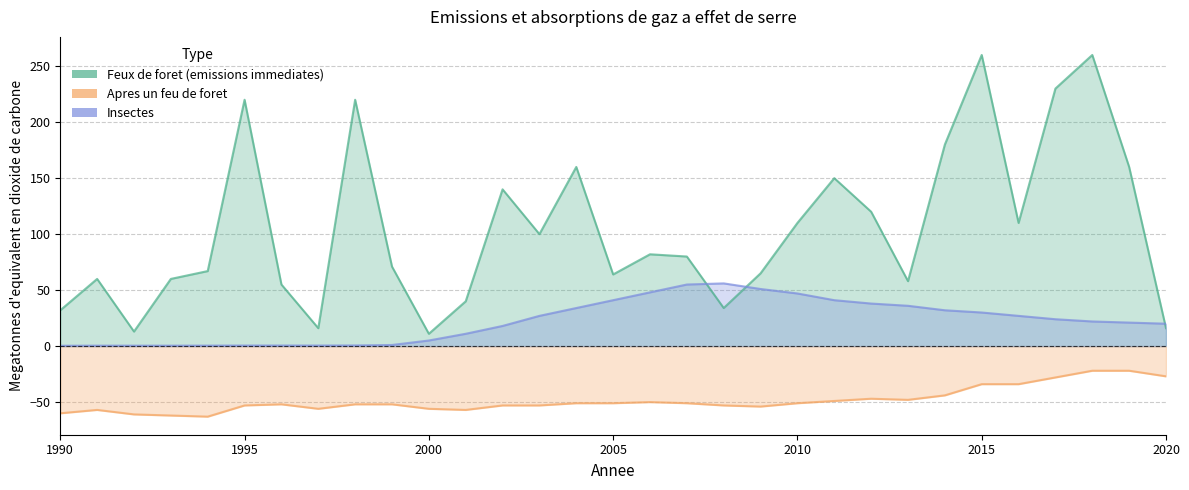

Reading right to left, list all the values displayed in this chart.

Feux de foret (emissions immediates): 2020=16.0	2019=160.0	2018=260.0	2017=230.0	2016=110.0	2015=260.0	2014=180.0	2013=58.0	2012=120.0	2011=150.0	2010=110.0	2009=65.0	2008=34.0	2007=80.0	2006=82.0	2005=64.0	2004=160.0	2003=100.0	2002=140.0	2001=40.0	2000=11.0	1999=71.0	1998=220.0	1997=16.0	1996=55.0	1995=220.0	1994=67.0	1993=60.0	1992=13.0	1991=60.0	1990=32.0
Apres un feu de foret: 2020=-27.0	2019=-22.0	2018=-22.0	2017=-28.0	2016=-34.0	2015=-34.0	2014=-44.0	2013=-48.0	2012=-47.0	2011=-49.0	2010=-51.0	2009=-54.0	2008=-53.0	2007=-51.0	2006=-50.0	2005=-51.0	2004=-51.0	2003=-53.0	2002=-53.0	2001=-57.0	2000=-56.0	1999=-52.0	1998=-52.0	1997=-56.0	1996=-52.0	1995=-53.0	1994=-63.0	1993=-62.0	1992=-61.0	1991=-57.0	1990=-60.0
Insectes: 2020=20.0	2019=21.0	2018=22.0	2017=24.0	2016=27.0	2015=30.0	2014=32.0	2013=36.0	2012=38.0	2011=41.0	2010=47.0	2009=51.0	2008=56.0	2007=55.0	2006=48.0	2005=41.0	2004=34.0	2003=27.0	2002=18.0	2001=11.0	2000=5.0	1999=1.0	1998=0.6	1997=0.5	1996=0.5	1995=0.5	1994=0.4	1993=0.4	1992=0.4	1991=0.4	1990=0.3